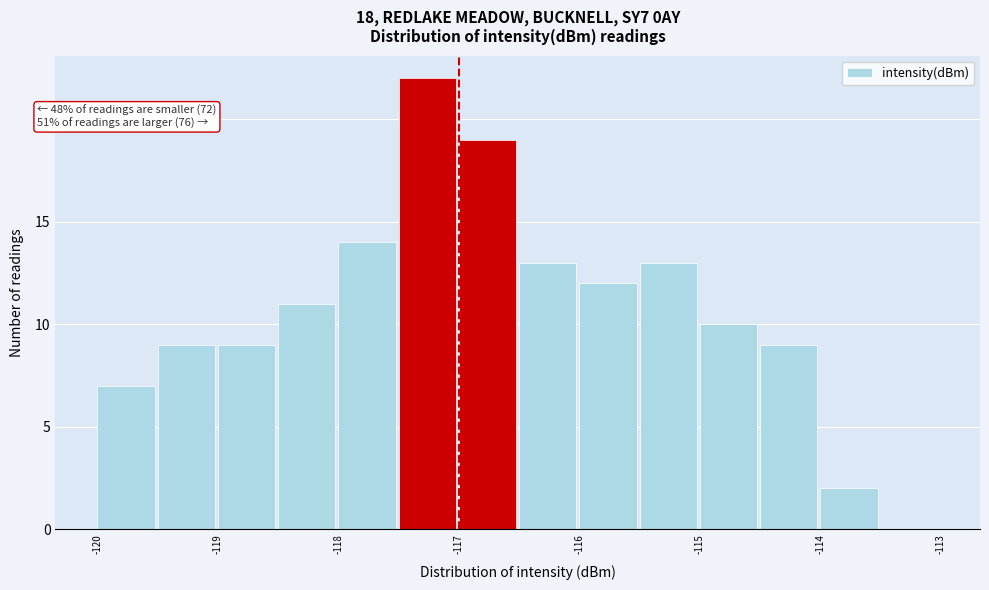

Which range on the x-axis has the tallest bar?

-117.5 to -117.0